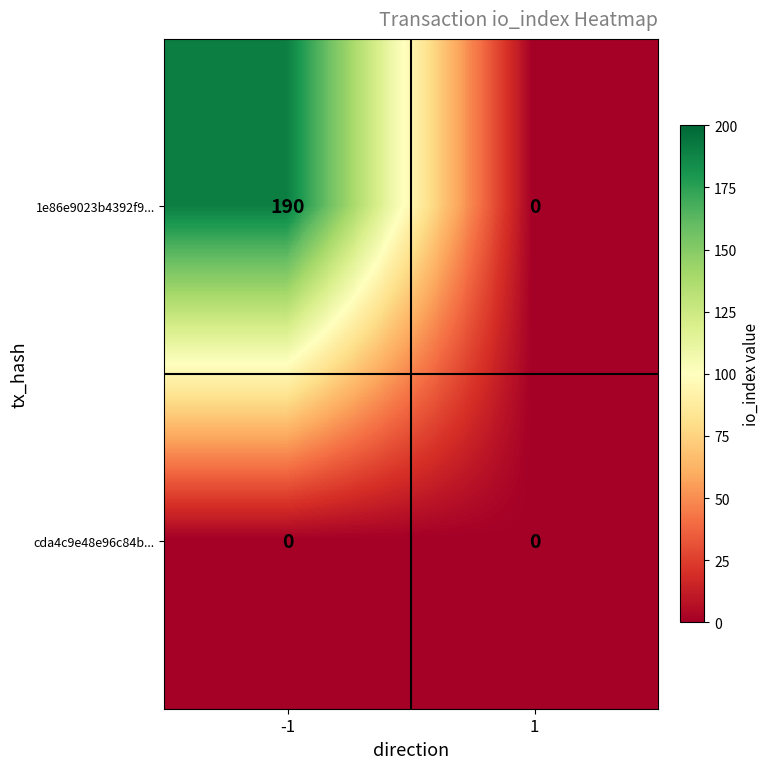

What is the maximum value shown in the chart?

190